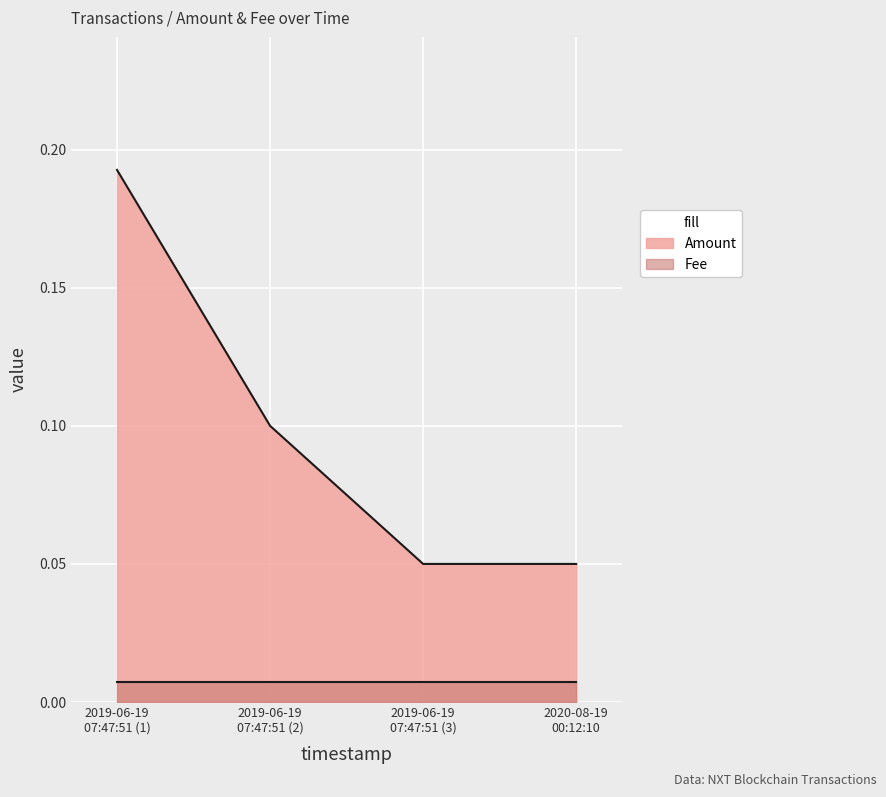

Count the Amount values in the range 0 to 1.

4